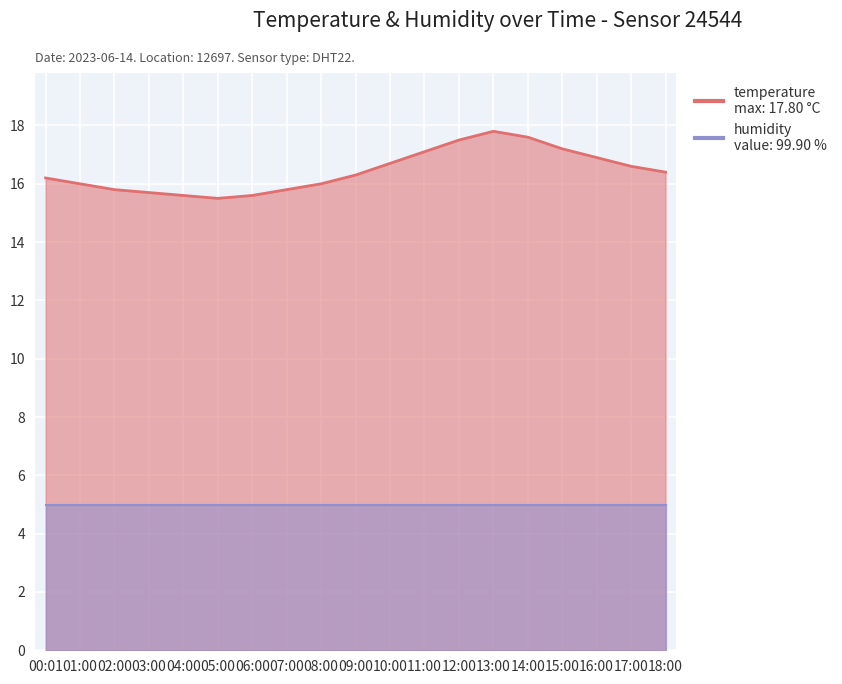

What is the sum of the values at 13:00 and 11:00?

34.9